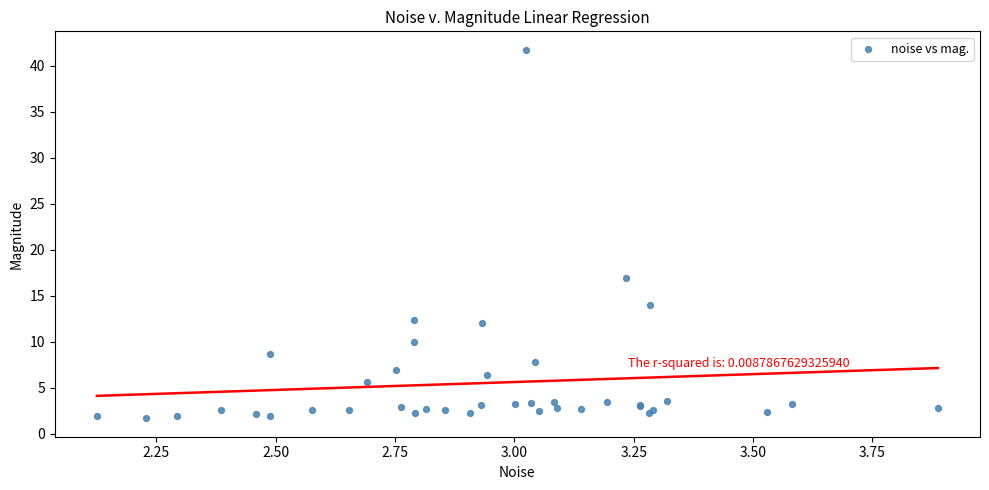

What Y value in the scatter plot is closest to 21?

17.0